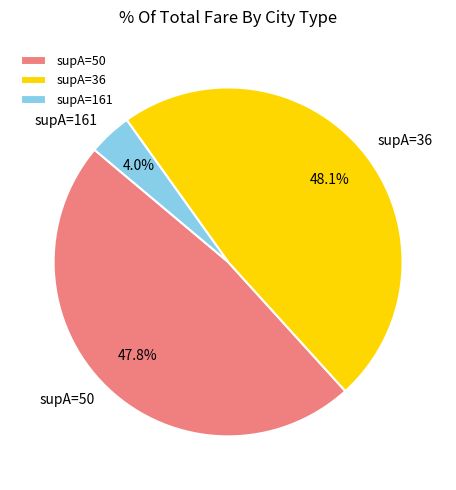

What is the smallest slice in the pie chart?

supA=161